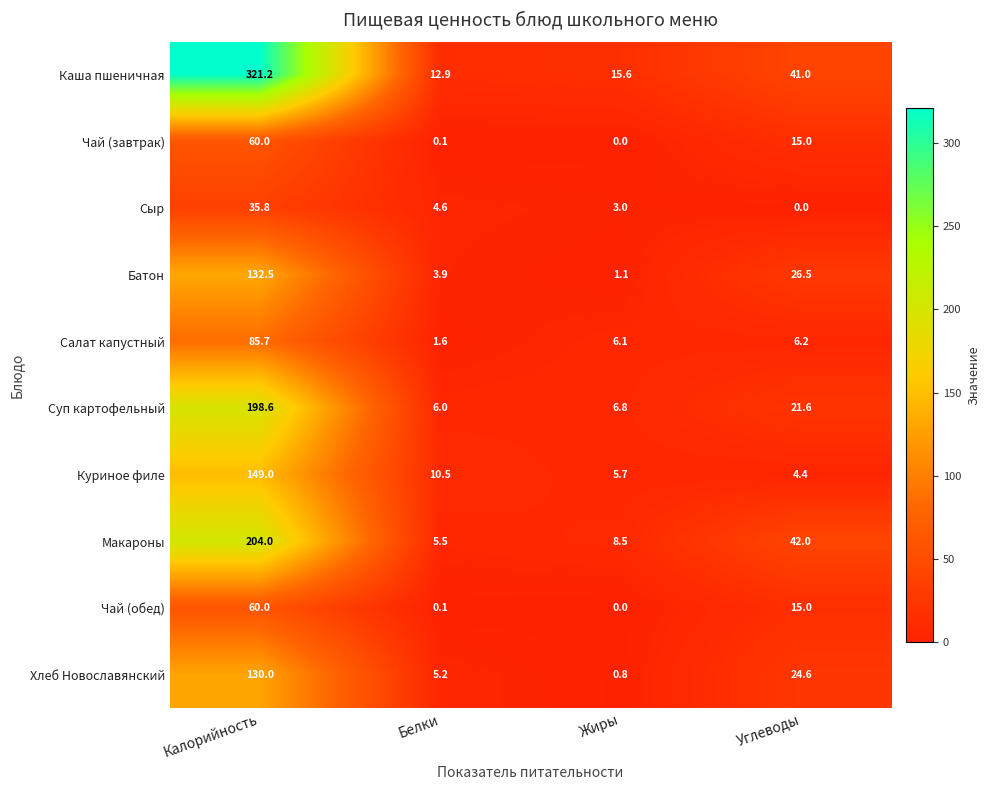

The value of Чай (завтрак) at Углеводы is 26.8. True or false?

False